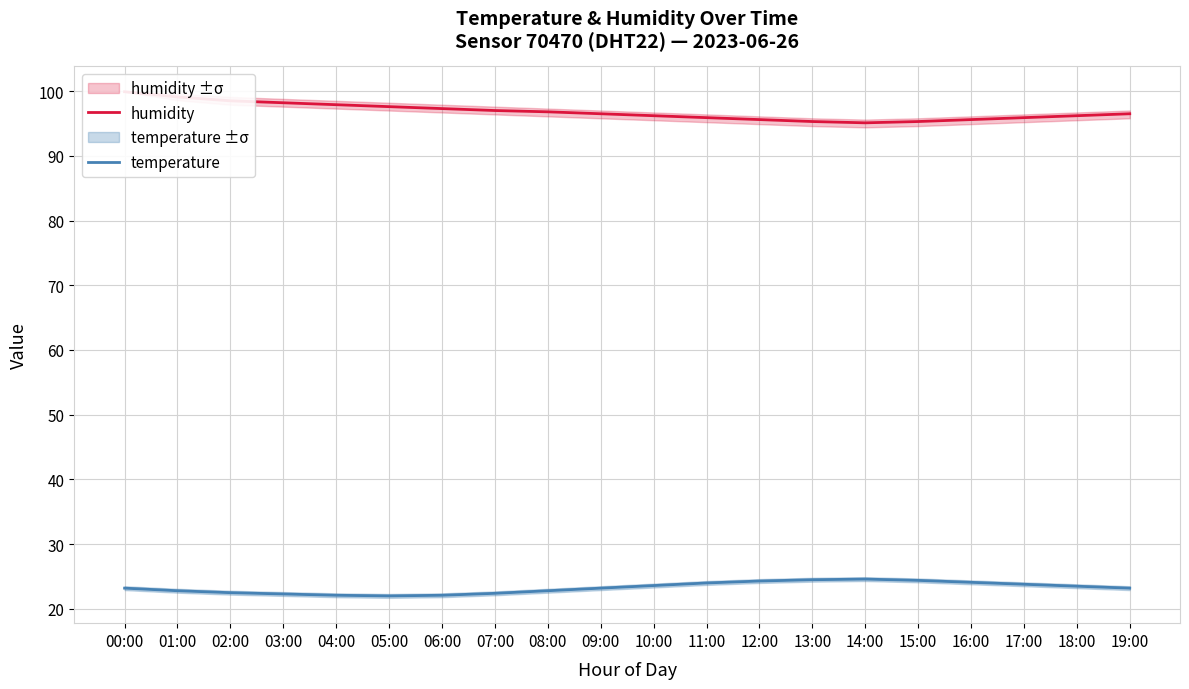

Reading right to left, transcribe all the data shown in this chart.

humidity: 96.5	96.2	95.9	95.6	95.3	95.1	95.3	95.6	95.9	96.2	96.5	96.8	97.0	97.3	97.6	97.9	98.2	98.5	99.1	99.9
temperature: 23.2	23.5	23.8	24.1	24.4	24.6	24.5	24.3	24.0	23.6	23.2	22.8	22.4	22.1	22.0	22.1	22.3	22.5	22.8	23.2